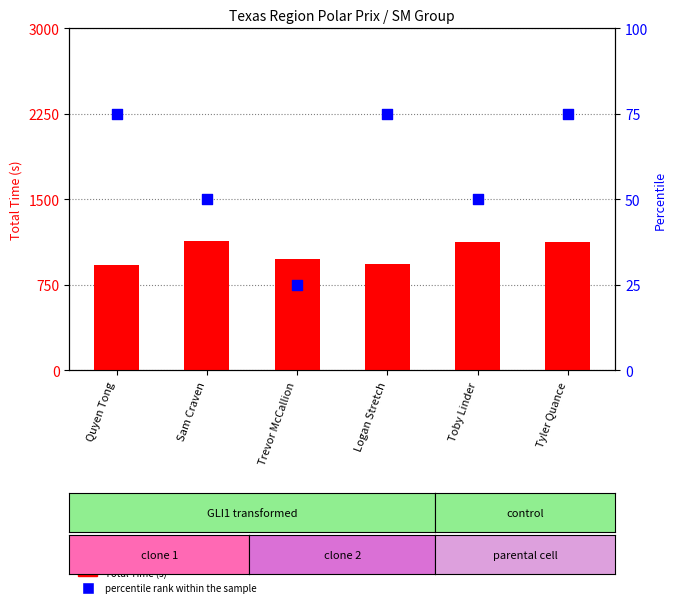

What are all the series names shown in the legend?

Total Time (s), percentile rank within the sample